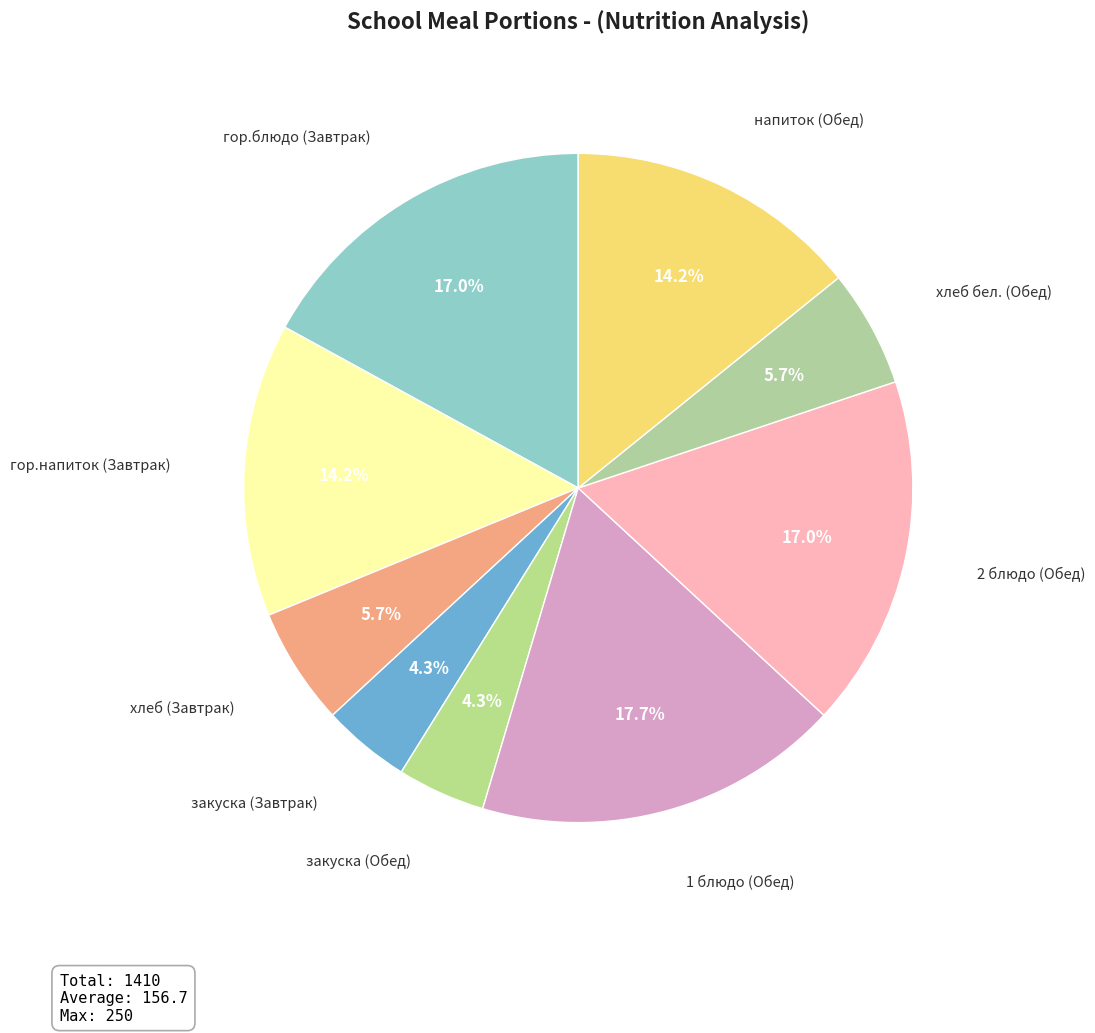

How many slices are in this pie chart?

9